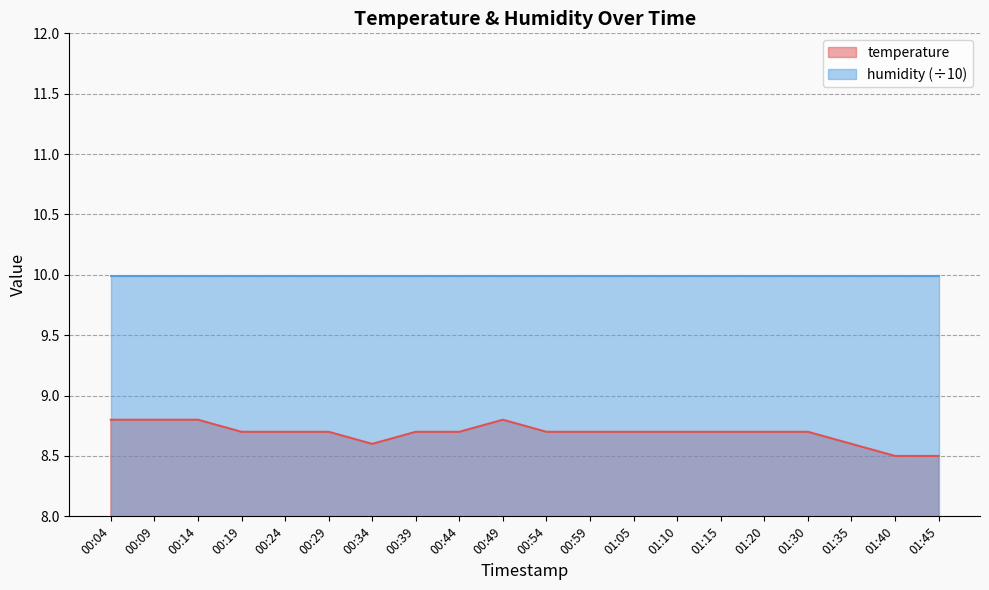

What is the difference between the maximum and minimum values?

0.3